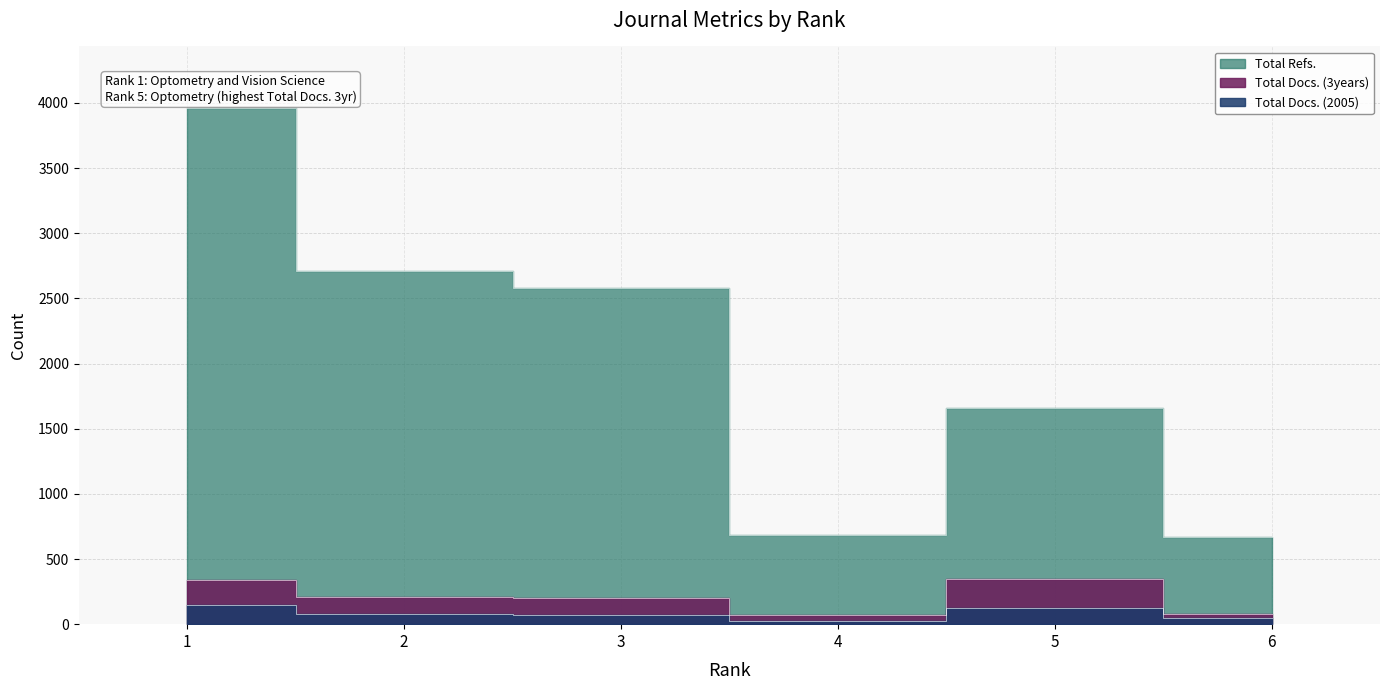

Which has a higher value, 2 or 3?

2